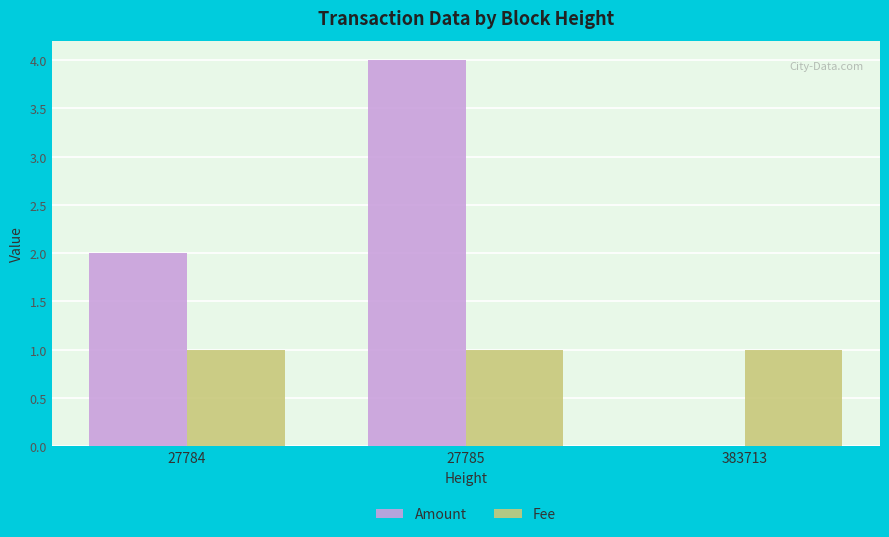

At which label does Amount reach its peak?

27785